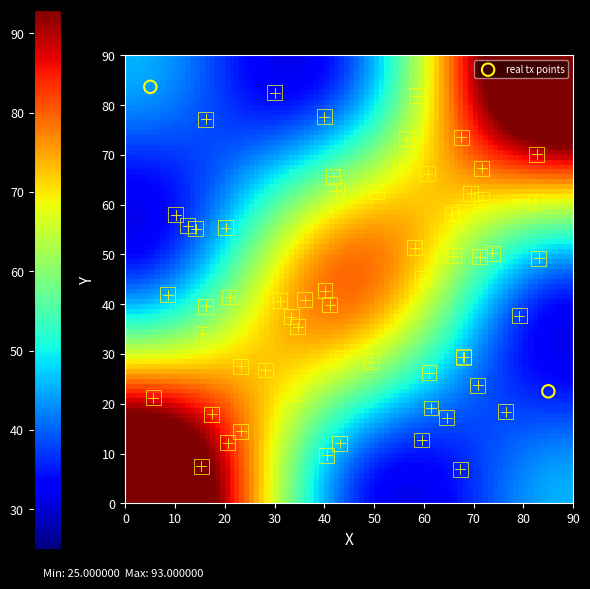

What is the range of X values (max minus min)?

80.0